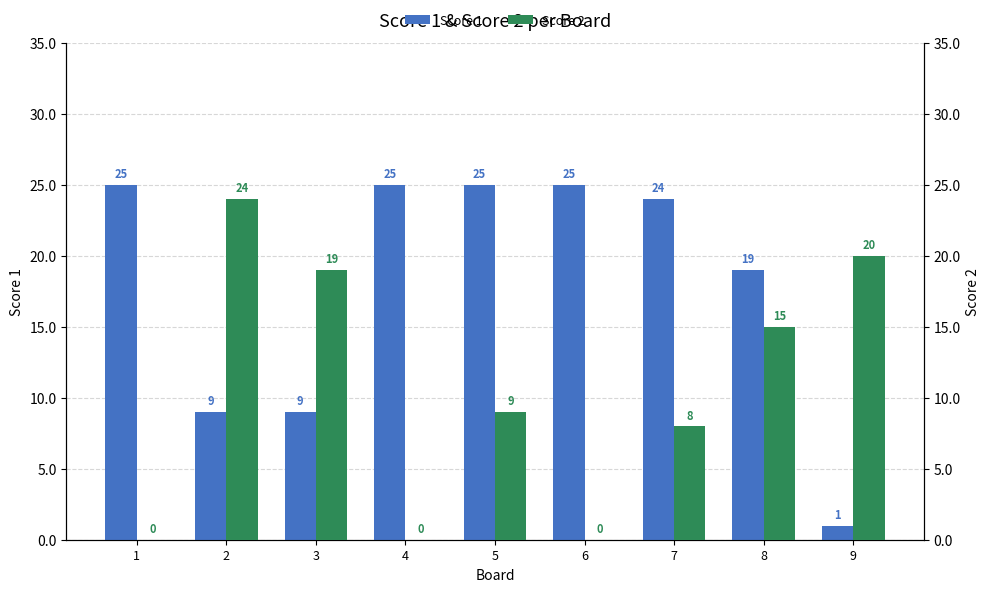

How many distinct data groups are displayed?

2